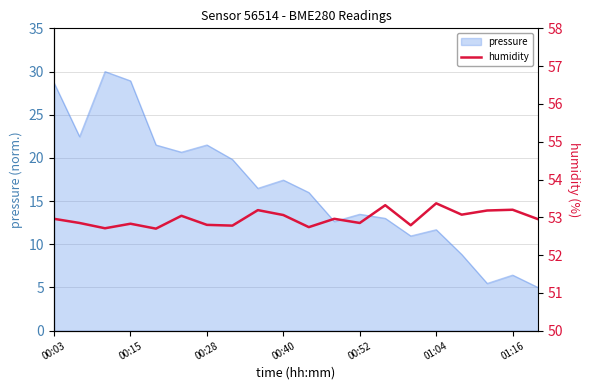

Approximately how many times larger is the value at 10 compared to 19?

1.0